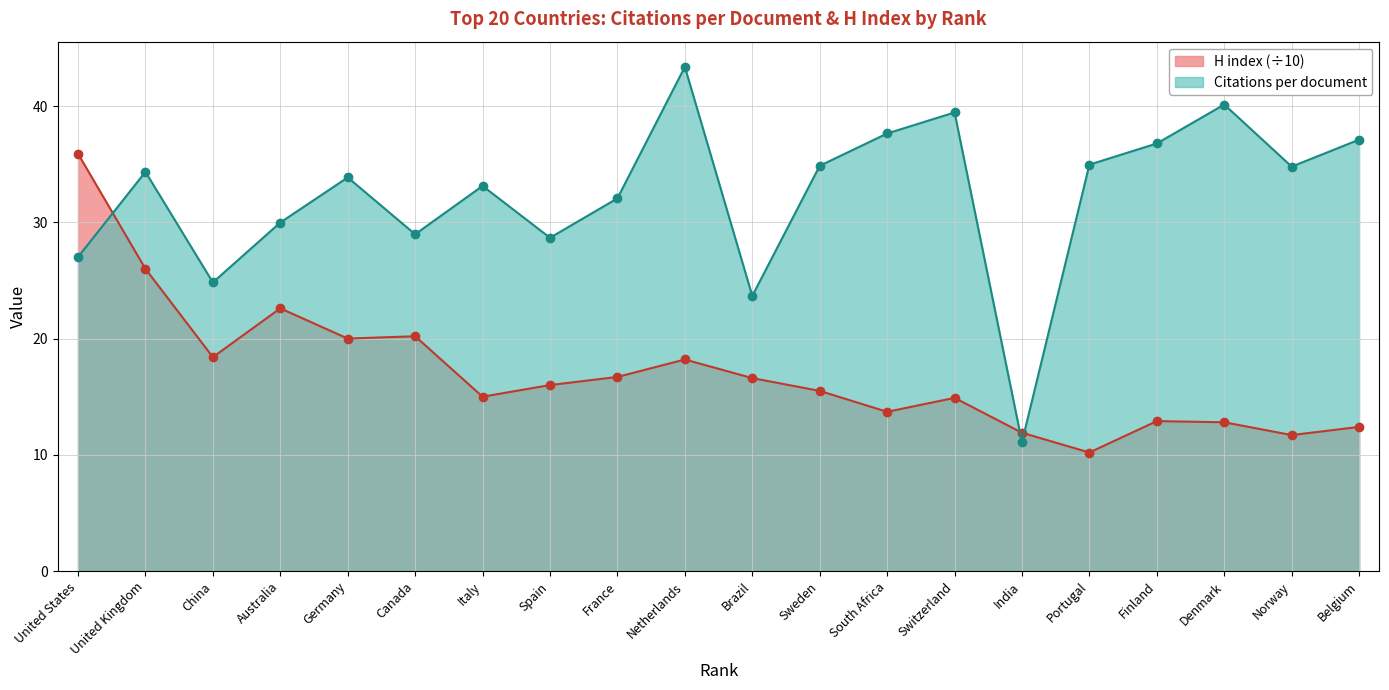

How many interior local valleys does the Citations per document series have?

6